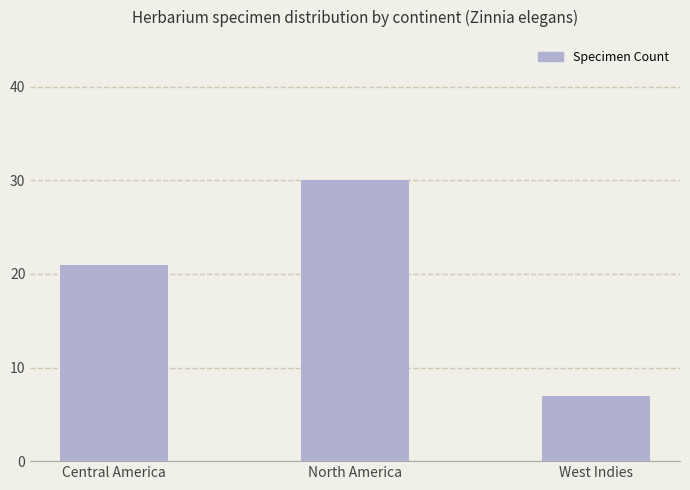

Which label corresponds to the largest value in the chart?

North America